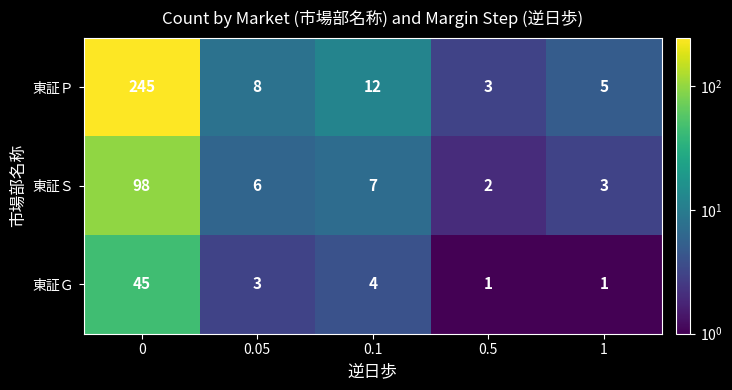

At how many categories does at least one series exceed 217?

1